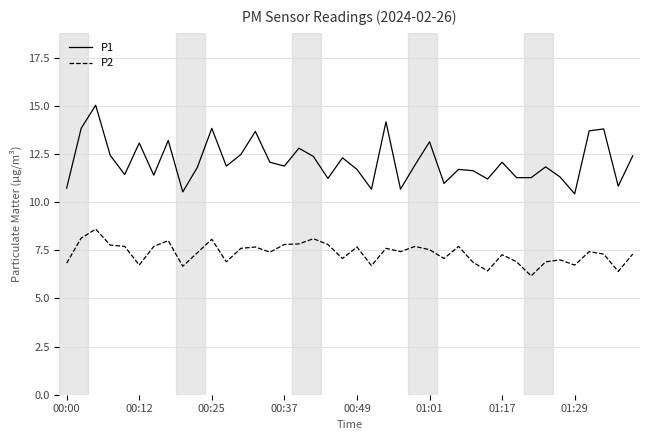

Rank the series by their maximum value, from lowest to highest.

P2, P1